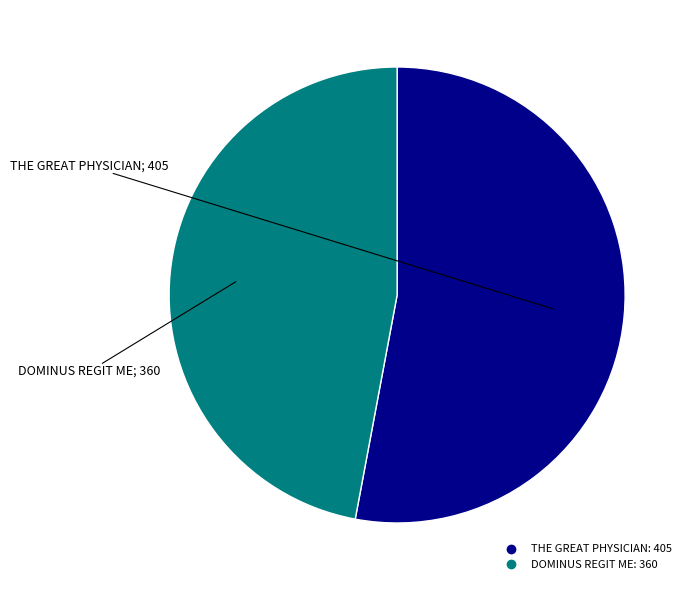

What is the ratio of the value at THE GREAT PHYSICIAN to the value at DOMINUS REGIT ME?

1.1